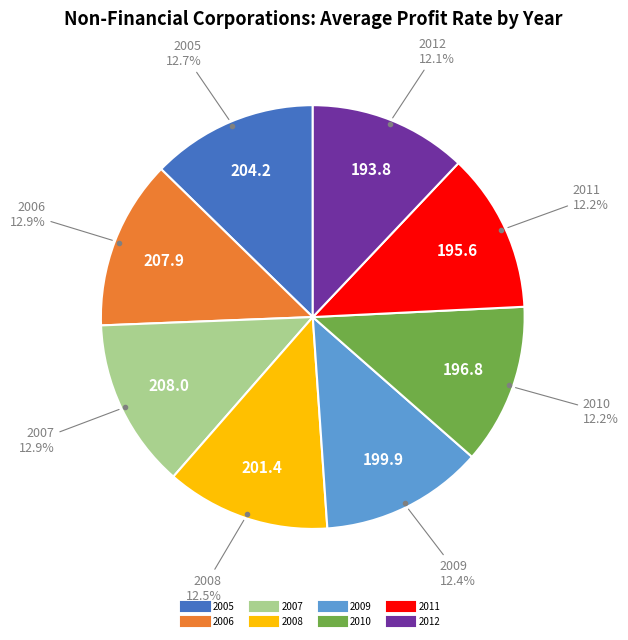

How many segments does this pie chart have?

8